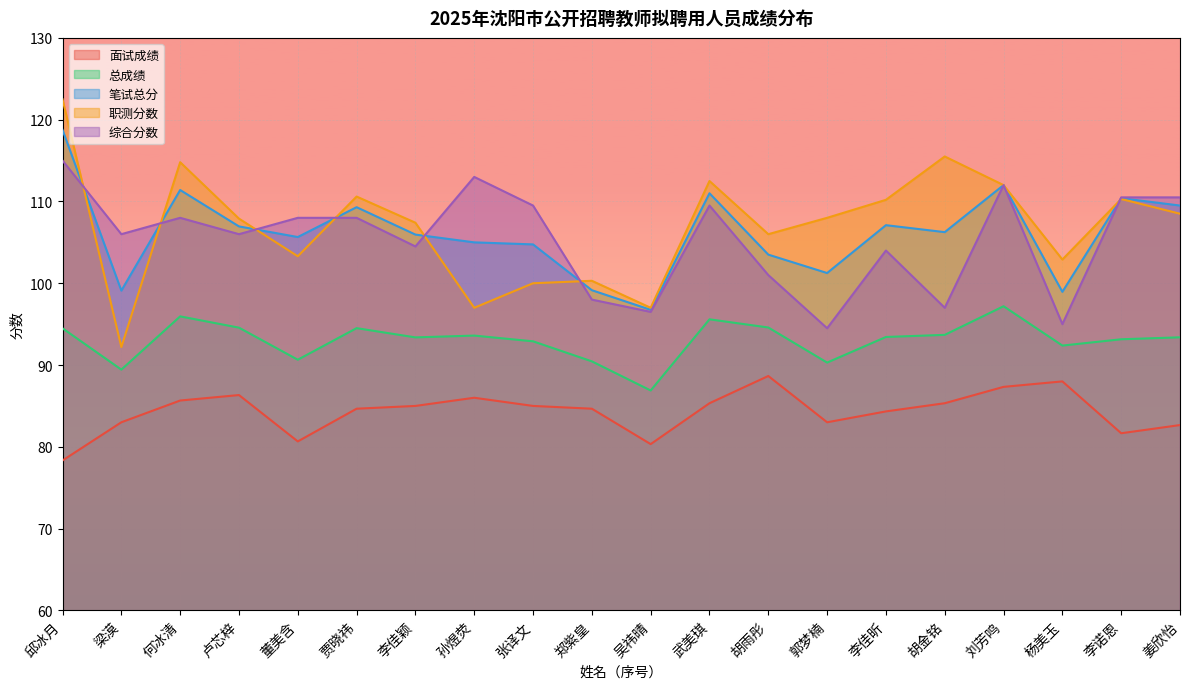

In 面试成绩, how many points are higher than both neighbors (excluding endpoints)?

4